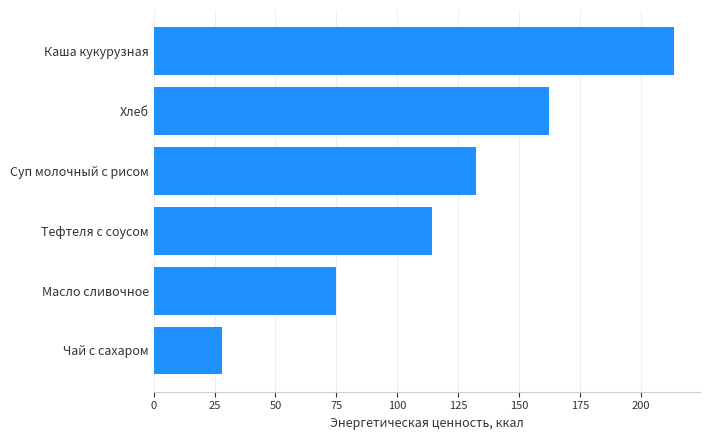

What is the change in value from Суп молочный с рисом to Каша кукурузная?

+81.2